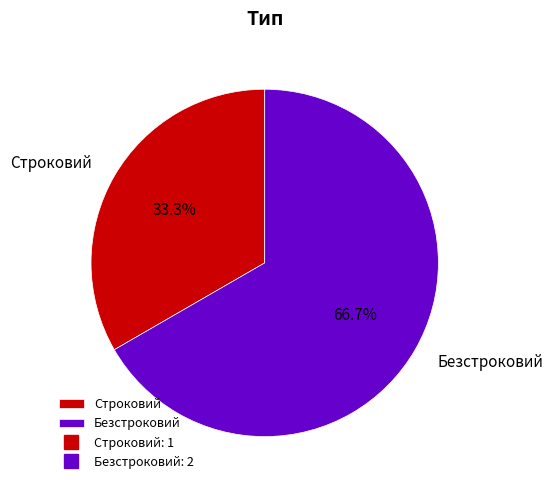

How much of the chart is everything except Строковий?

66.7%